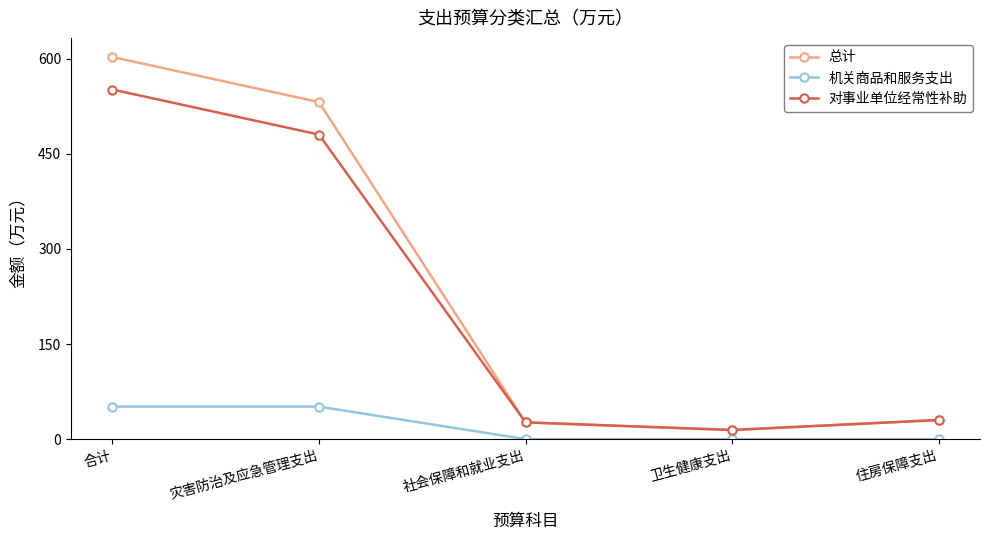

The value of 总计 at 住房保障支出 is 30.2. True or false?

True